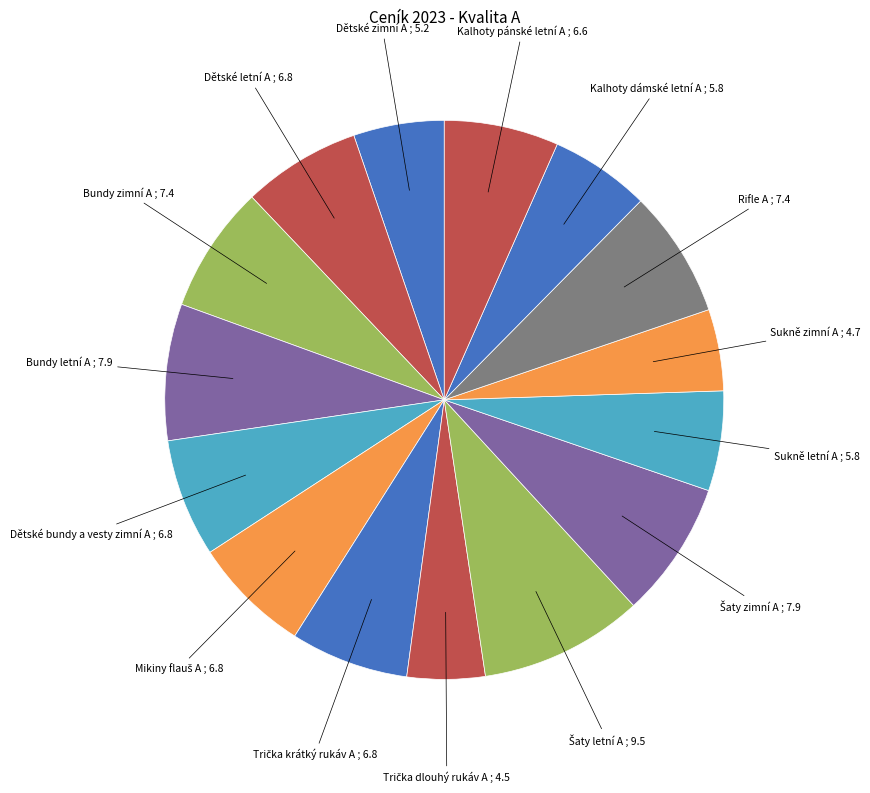

How many slices are in this pie chart?

15